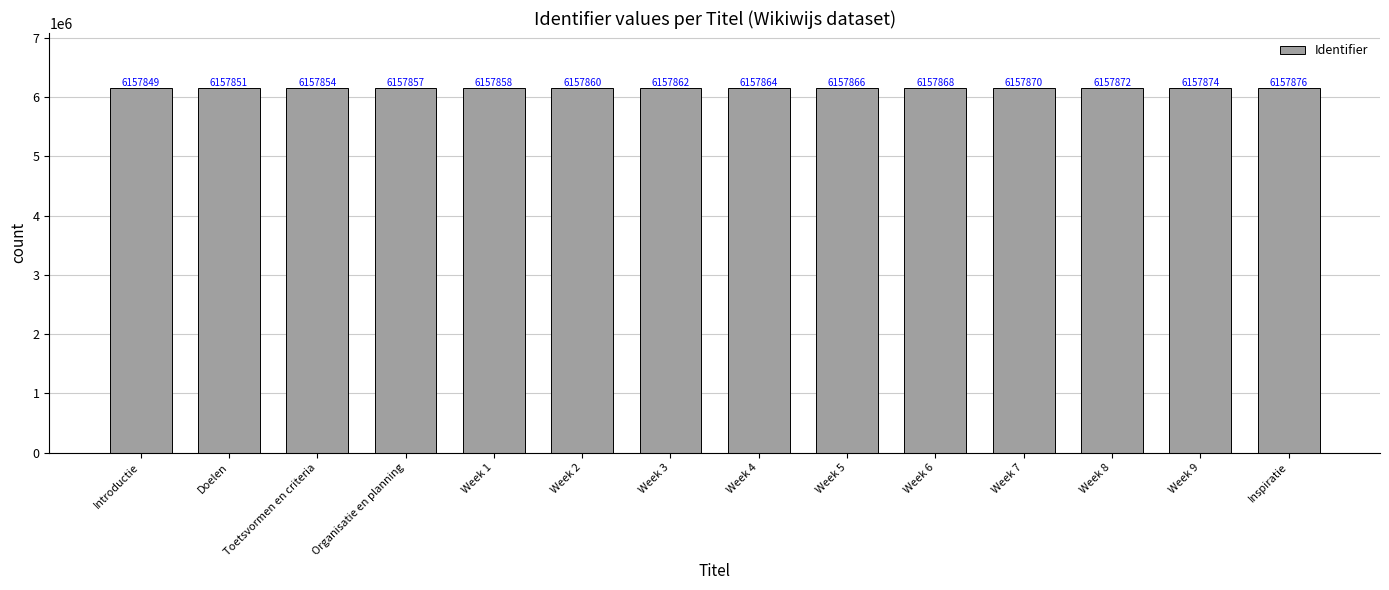

What is the sum of all values?

86210081